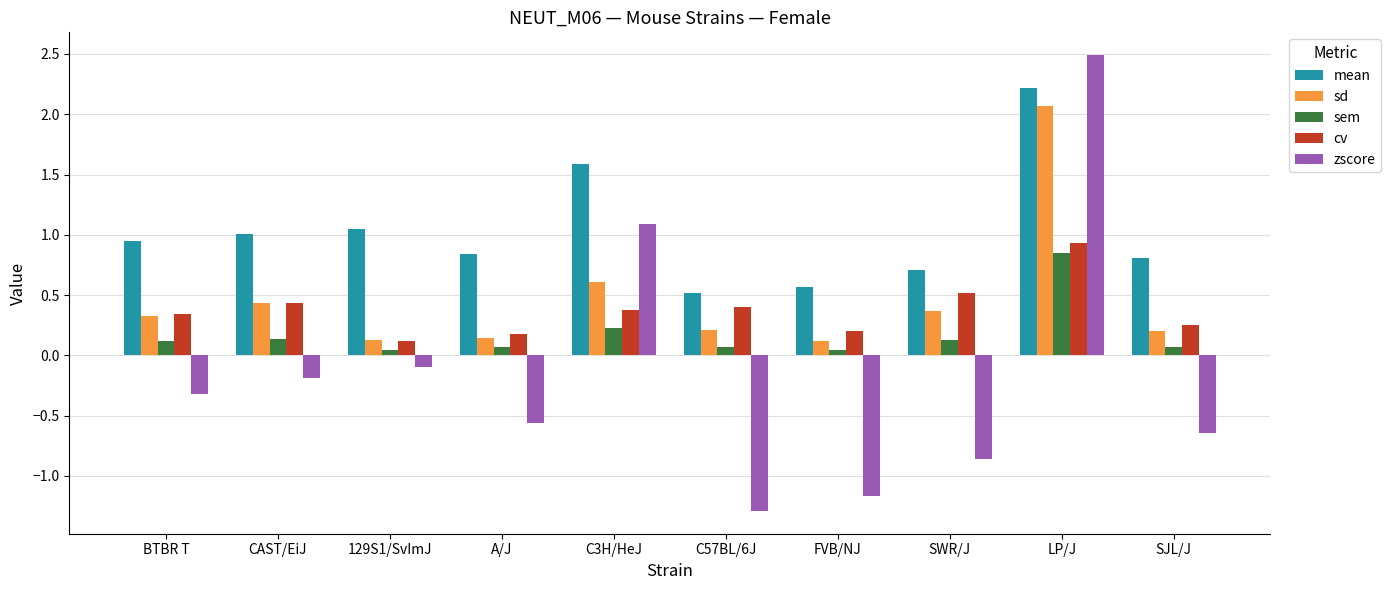

What is the label of the 10th bar from the left?

SJL/J